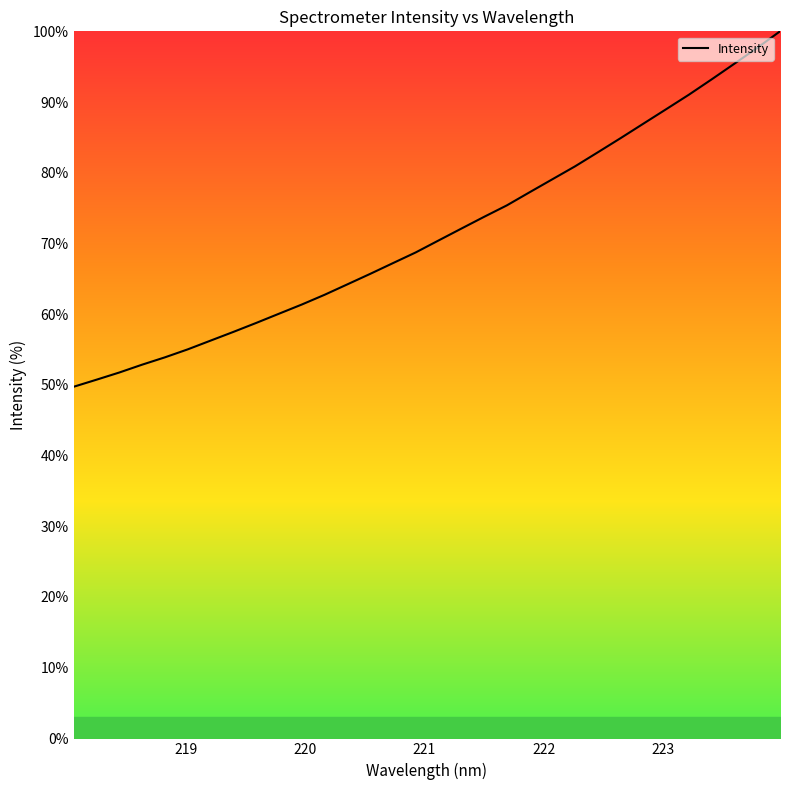

What is the maximum value shown in the chart?

100.0